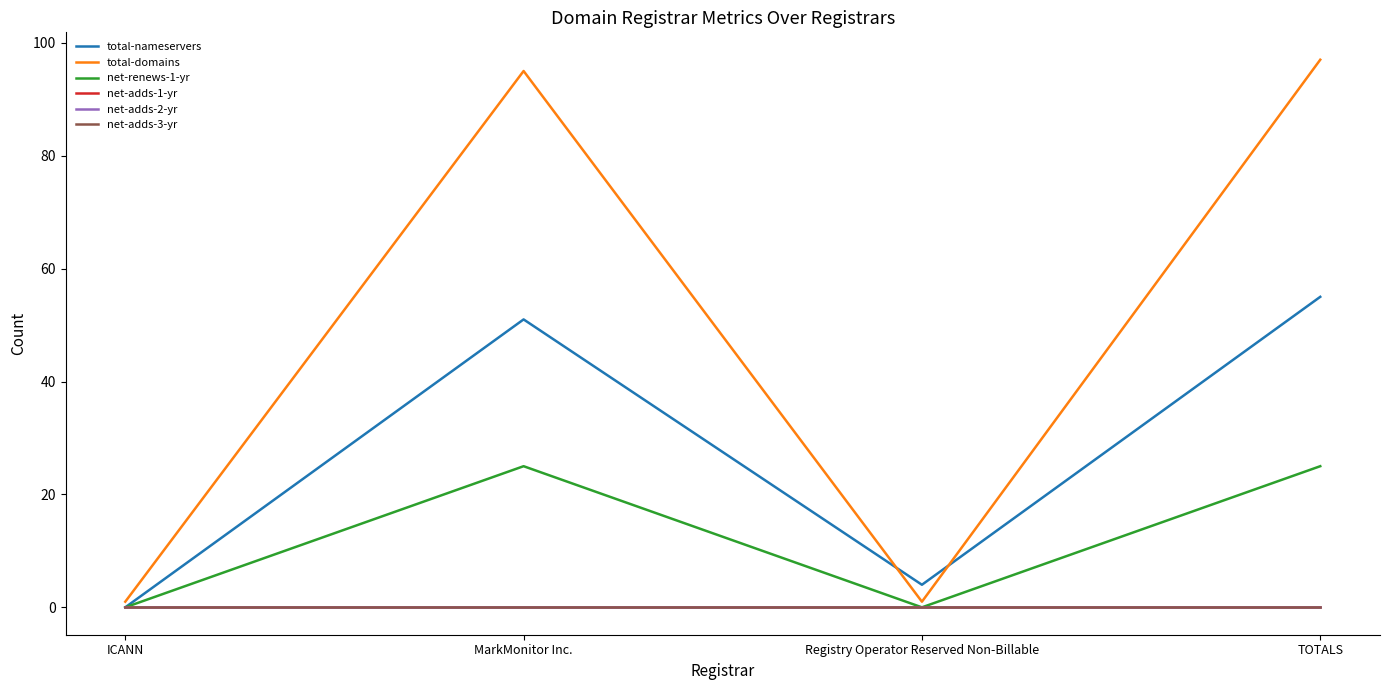

Is this an area chart (filled region under the line)?

No